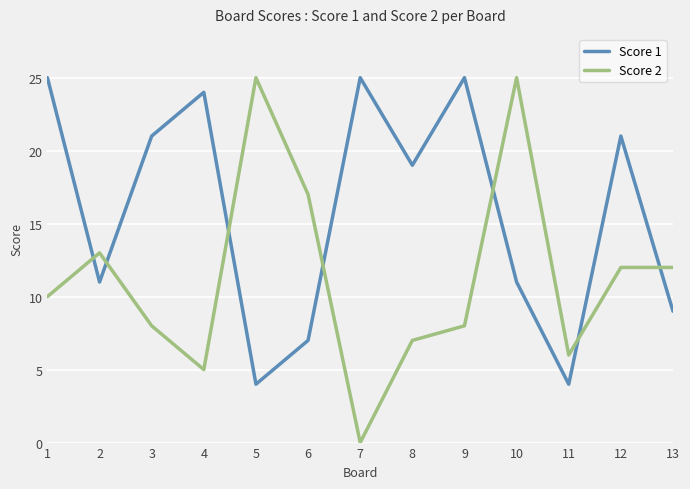

Does the chart display data point markers on the line(s)?

No